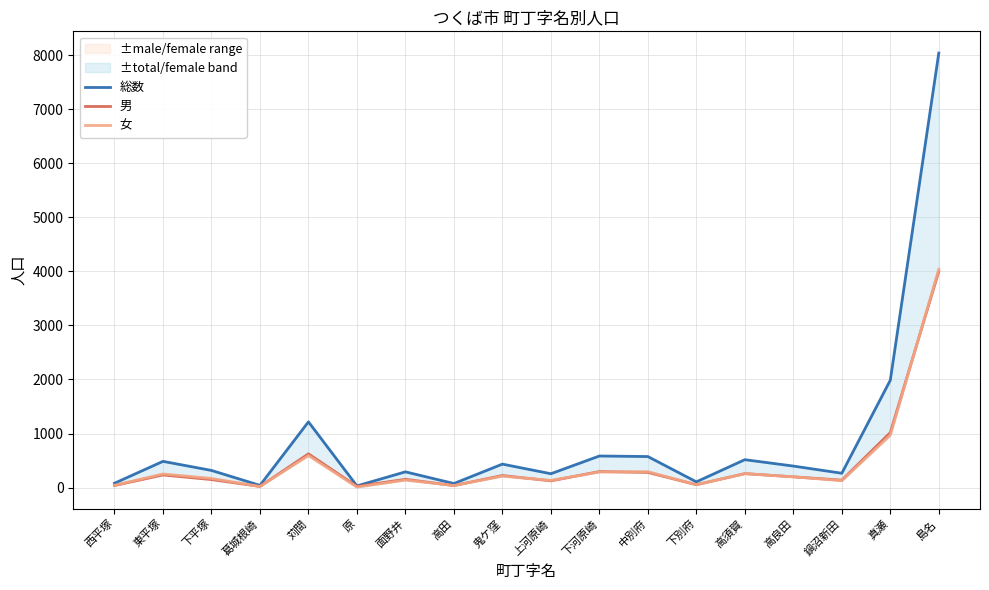

Is this an area chart (filled region under the line)?

No